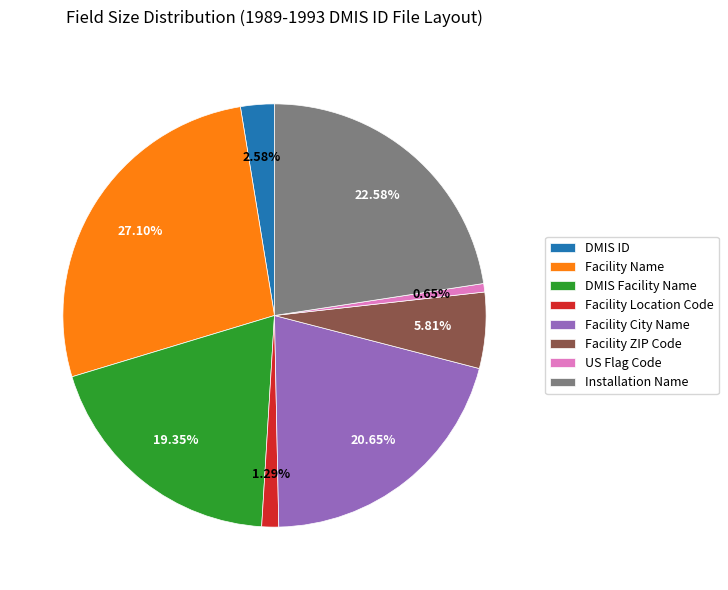

Which category has the biggest portion of the pie?

Facility Name